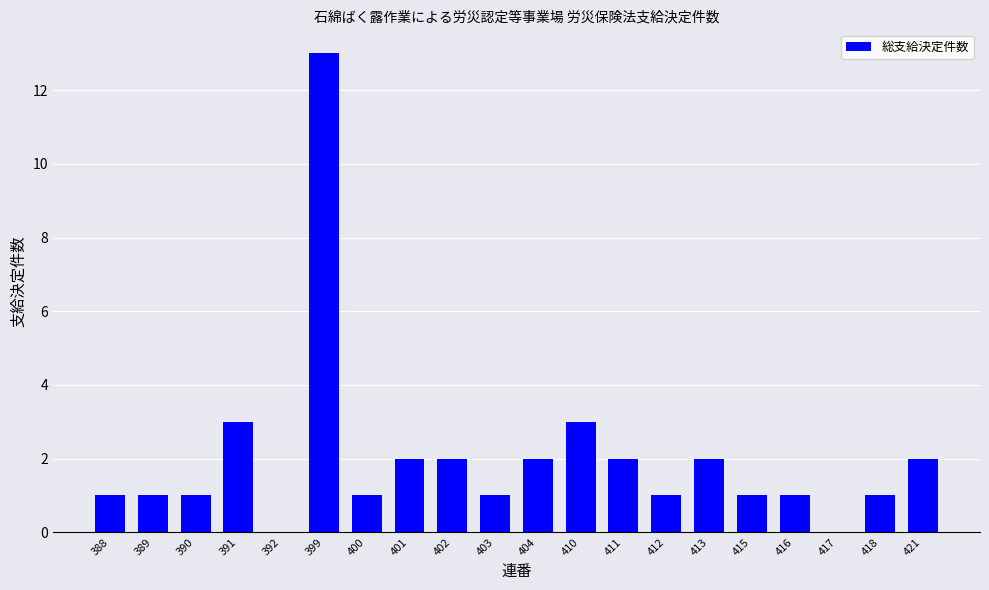

How many categories are shown in the chart?

20